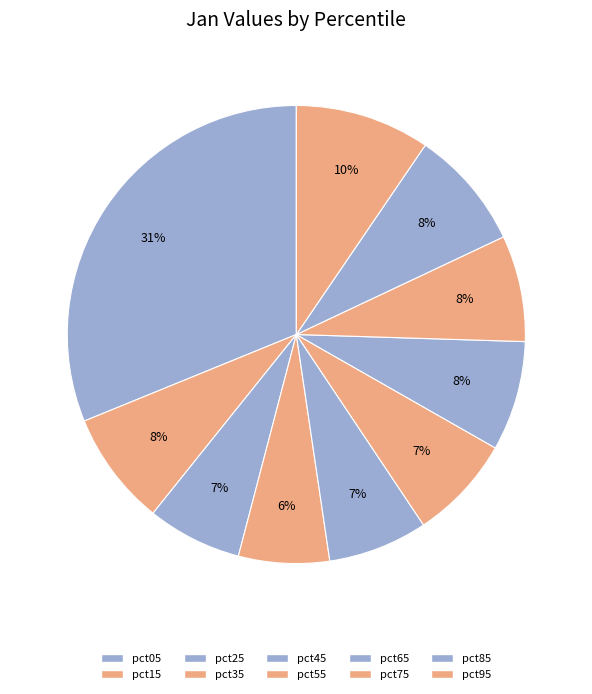

Count the number of slices in the pie.

10